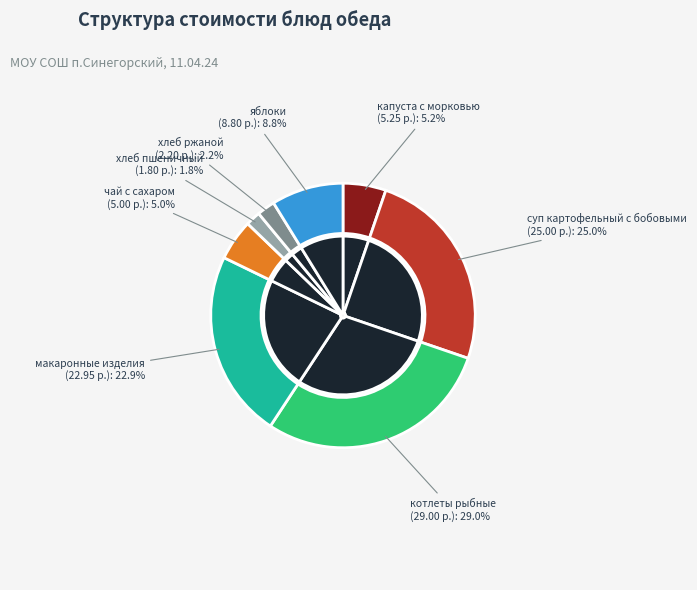

Which category has the smallest portion of the pie?

хлеб пшеничный